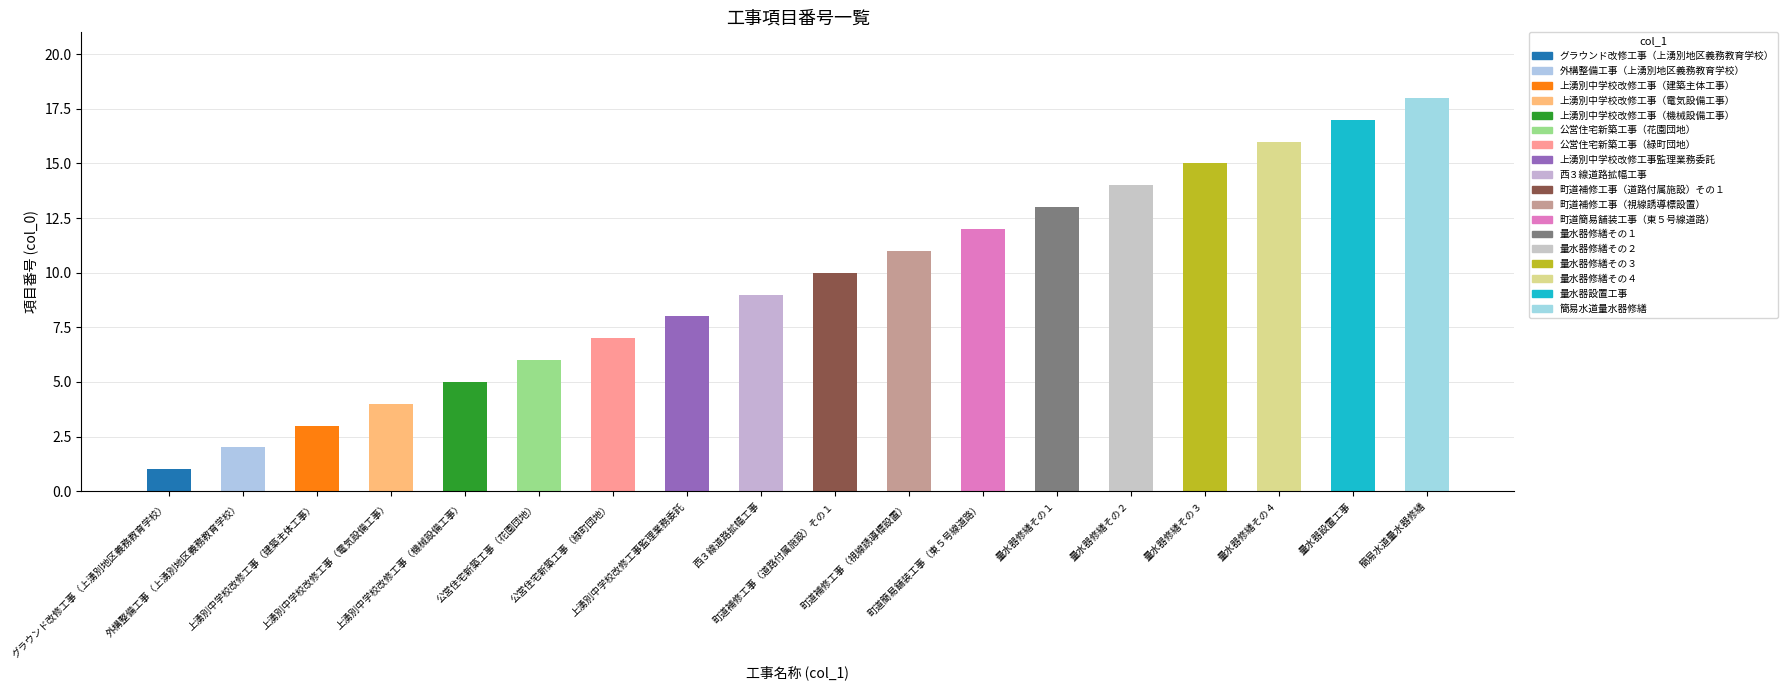

What is the ratio of the value at 量水器修繕その１ to the value at 外構整備工事（上湧別地区義務教育学校）?

6.5